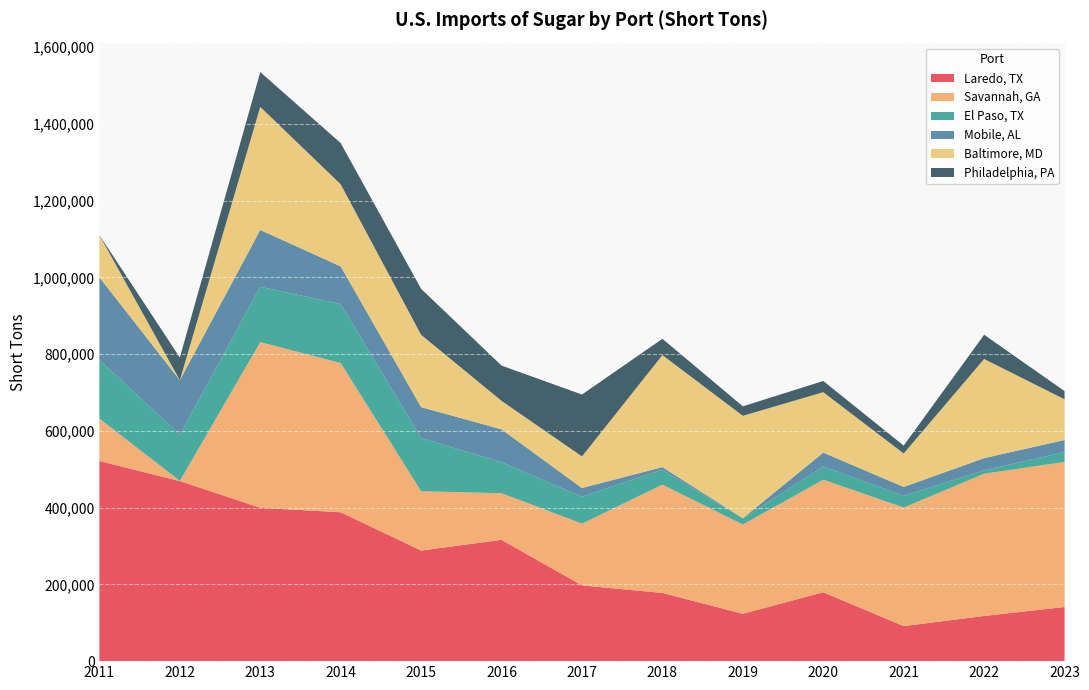

Reading left to right, list all the values displayed in this chart.

Laredo, TX: 521635.0	469295.0	399558.0	387973.7	288269.0	316049.0	197380.0	177727.0	123364.0	179524.0	91335.8	117762.0	141171.4
Savannah, GA: 110495.0	466.0	431843.0	388928.0	154545.0	121589.0	160980.0	282303.0	232716.0	293341.0	308902.2	370685.8	377964.9
El Paso, TX: 152805.0	120017.0	144336.0	153759.7	138633.0	80852.0	70083.0	39263.0	15306.0	34705.0	30341.9	9001.3	25797.5
Mobile, AL: 215292.0	142446.0	148043.0	98129.0	80594.0	85539.0	22702.0	6367.0	1120.0	35958.0	23408.0	31636.1	31492.5
Baltimore, MD: 110000.0	0.0	320655.0	213965.0	188430.0	74259.0	82394.0	291943.0	266835.0	157378.0	87208.0	258418.5	105976.2
Philadelphia, PA: 0.0	59078.0	90770.0	107368.8	119777.0	91925.0	161299.0	42463.0	24733.0	29202.0	20475.0	63138.0	21316.5